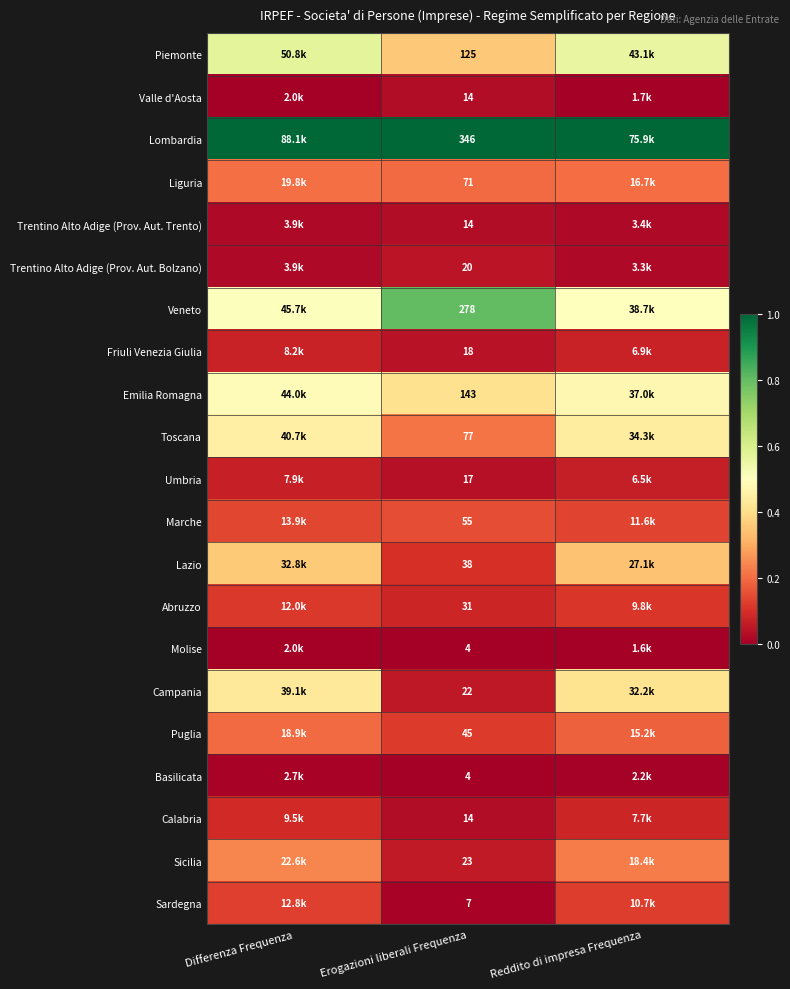

Which series has the largest total across all categories?

Lombardia